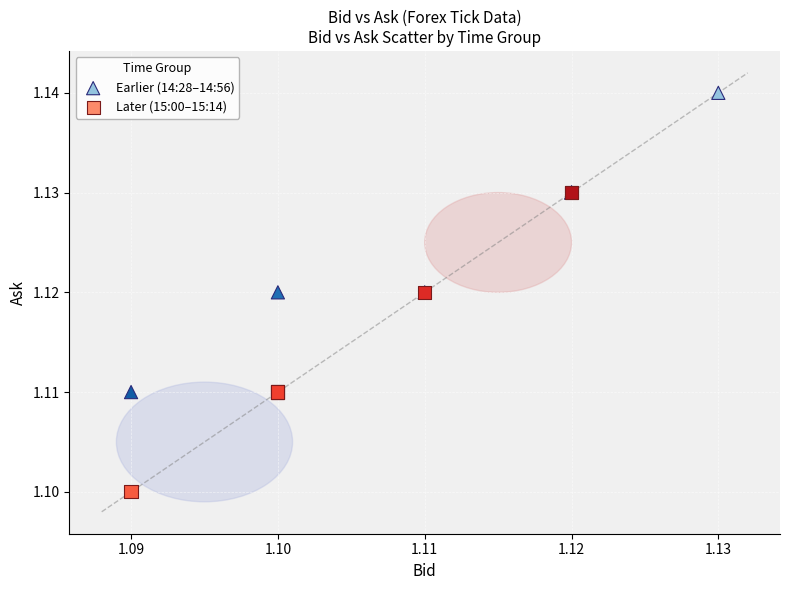

Which series reaches the maximum Y coordinate?

Earlier (14:28–14:56)